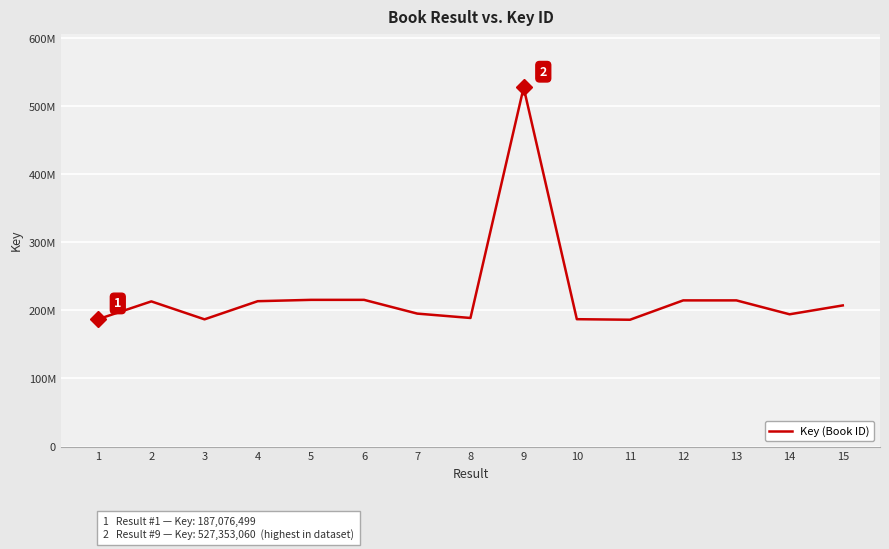

What is the average value?

223159370